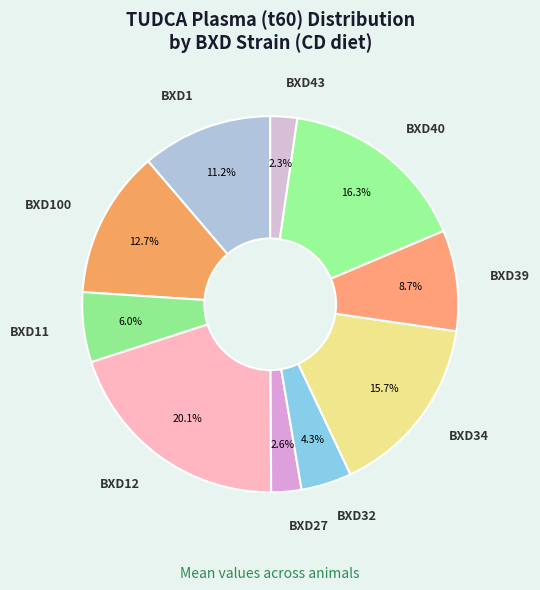

Combined, do BXD100 and BXD40 account for over 50%?

No